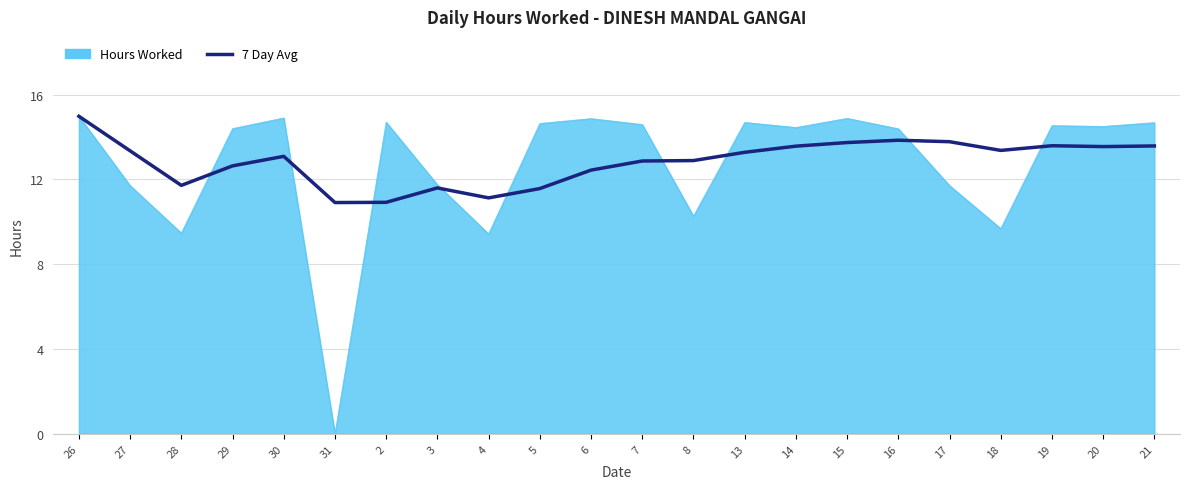

What position from the right is 28?

20